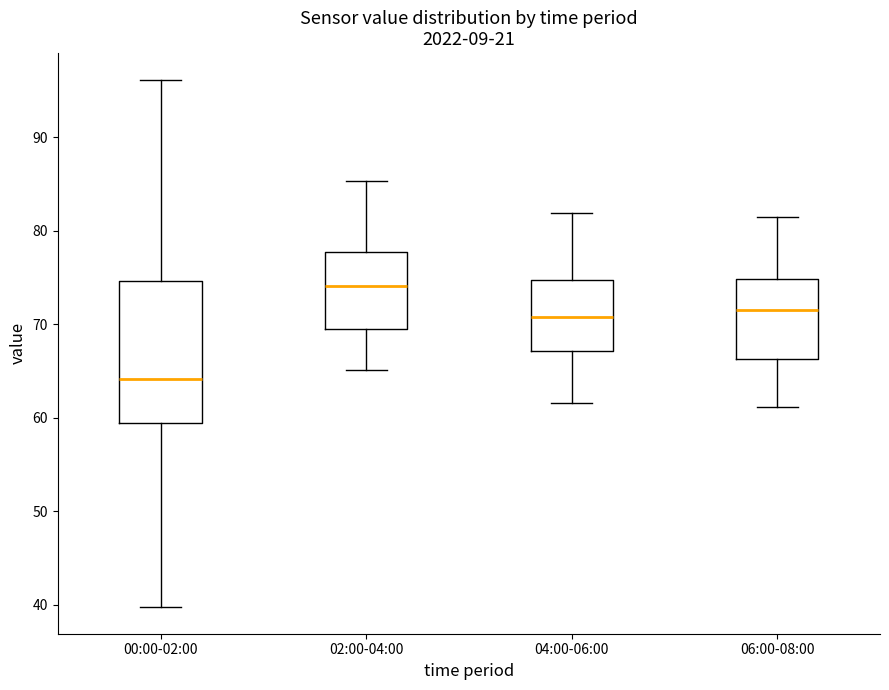

Reading left to right, transcribe this box plot: for each box, give where its median line is, the range the box spans, and where its two whiskers end, as read against the y-axis. The values are not printed on the chart, so give them approximately, as read against the axis.

00:00-02:00: median 64, box 59 to 75, whiskers 40 to 96
02:00-04:00: median 74, box 69 to 78, whiskers 65 to 85
04:00-06:00: median 71, box 67 to 75, whiskers 62 to 82
06:00-08:00: median 72, box 66 to 75, whiskers 61 to 81